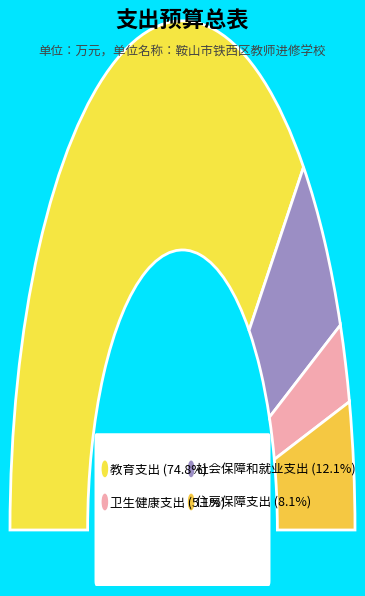

How many segments does this pie chart have?

4